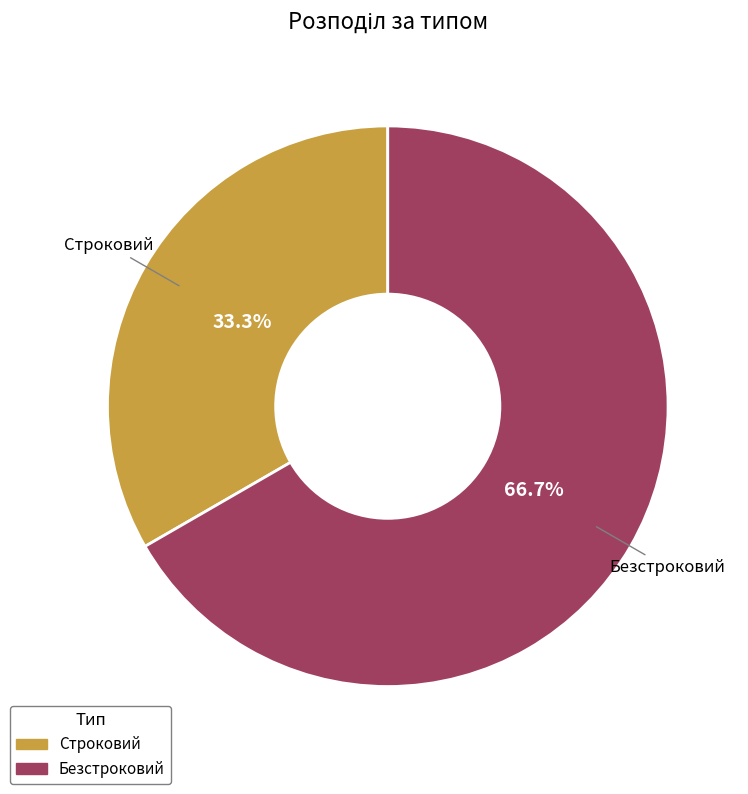

How many segments does this pie chart have?

2